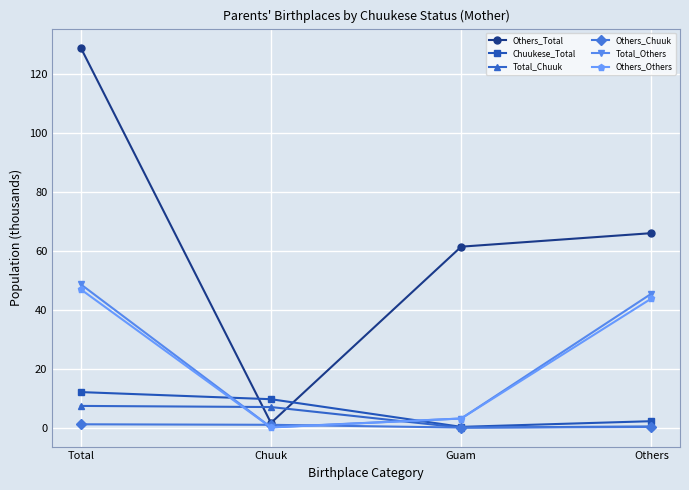

What is the difference between the maximum and second lowest values in the Others_Total series?

67.5